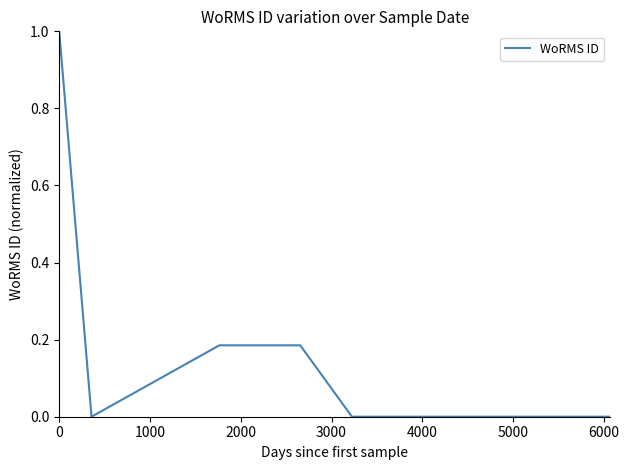

How many interior local peaks (higher than both neighbors) does the data have?

1